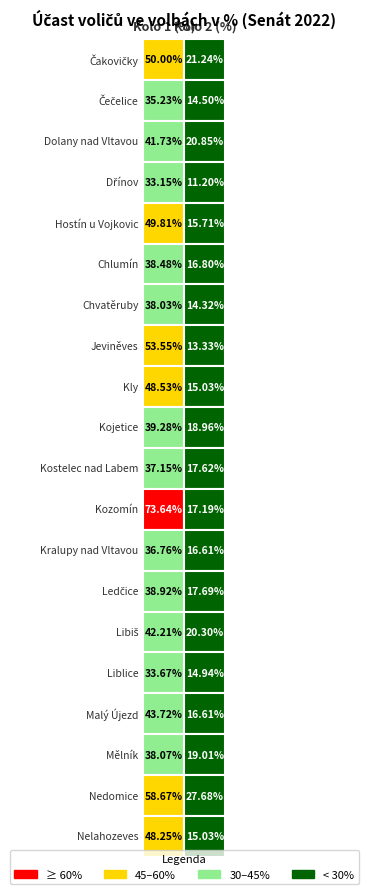

What is the total value across all series at 0?

878.9